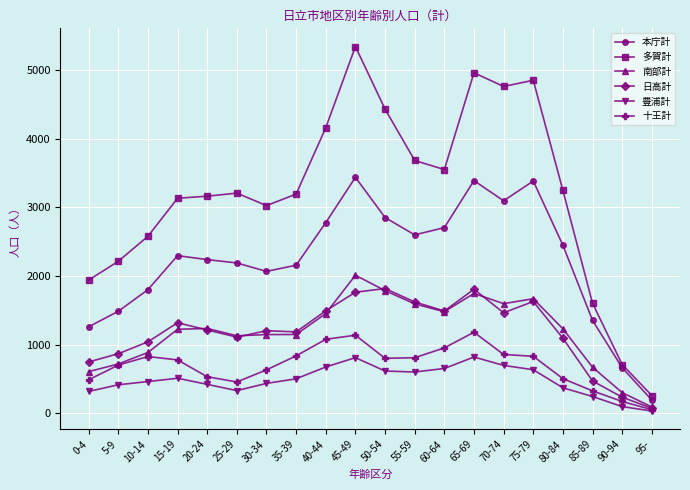

What is the average value of the 十王計 series?

700